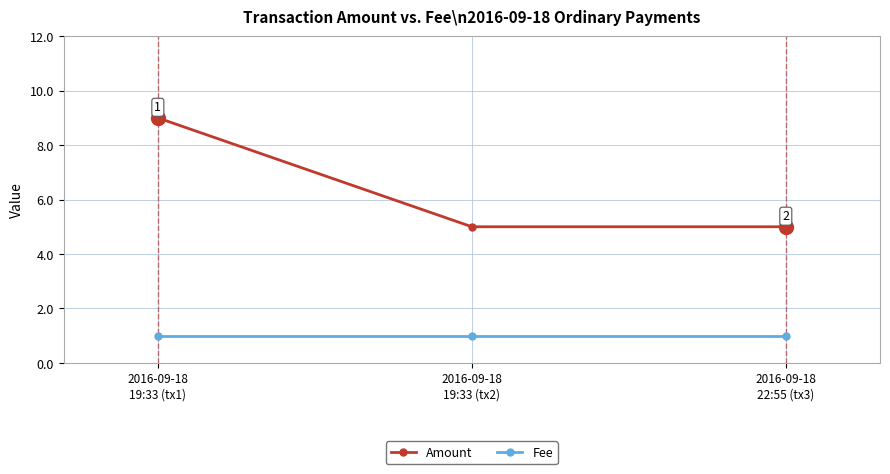

What is the greatest value displayed?

9